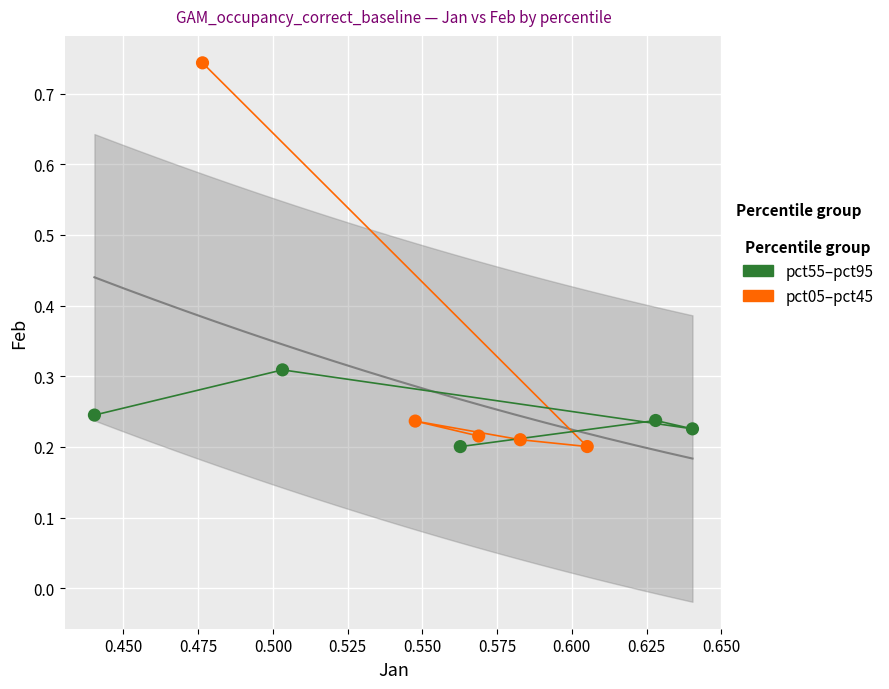

Which series reaches the maximum Y coordinate?

pct05–pct45